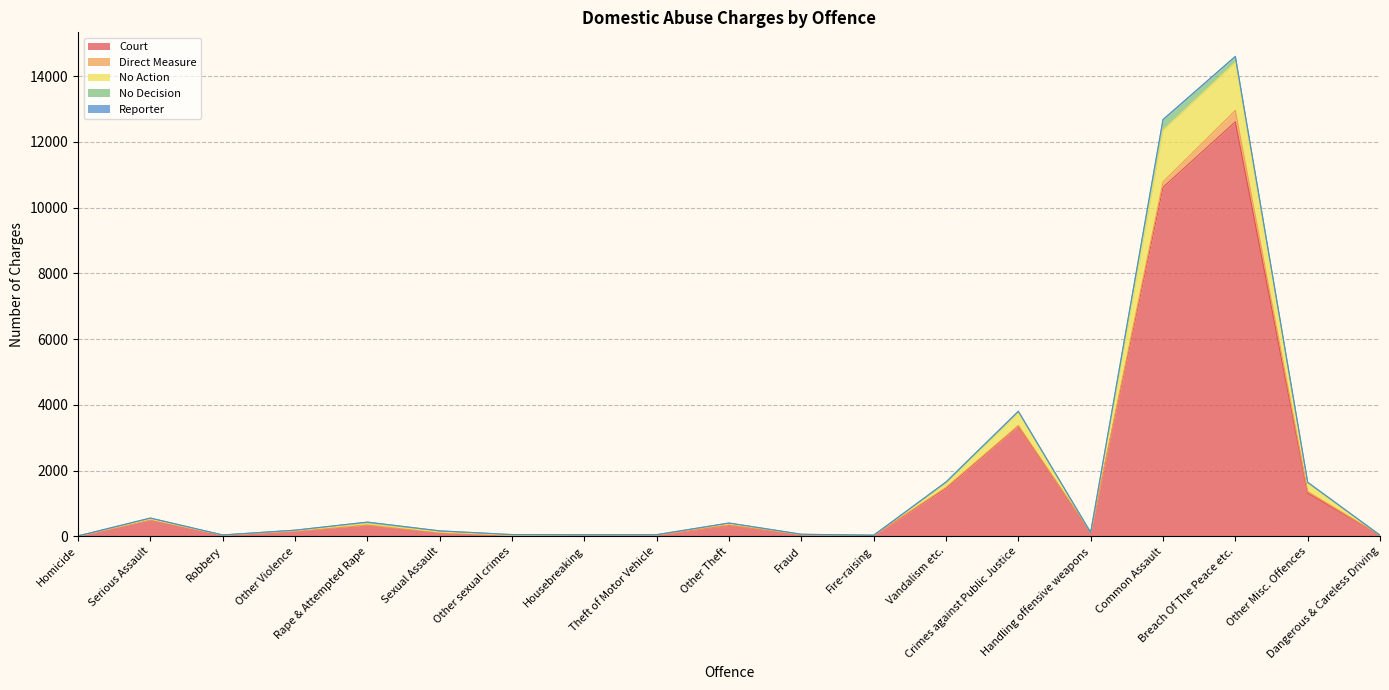

Between Other Violence and Other Theft, which is larger?

Other Theft